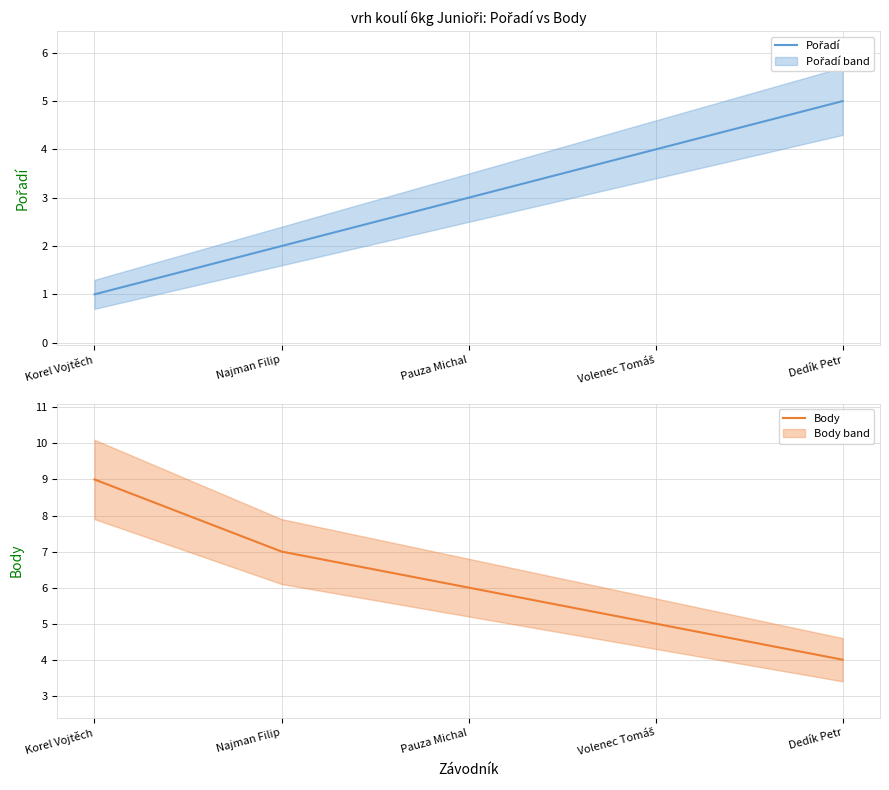

Does the chart have visible grid lines?

Yes